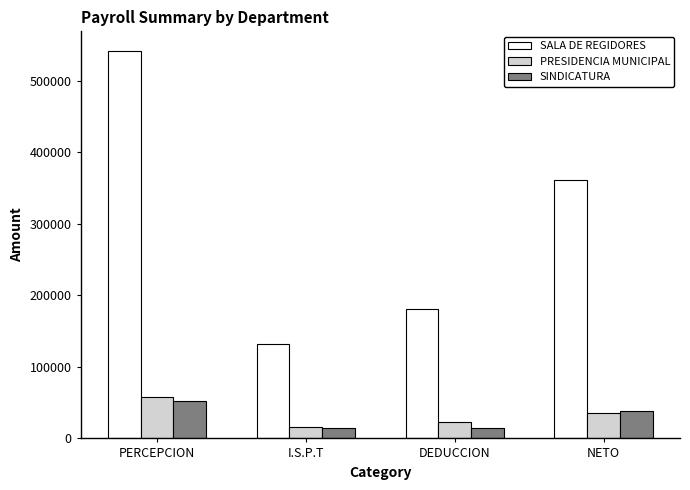

What is the sum of the SALA DE REGIDORES values at PERCEPCION and I.S.P.T?

674786.8